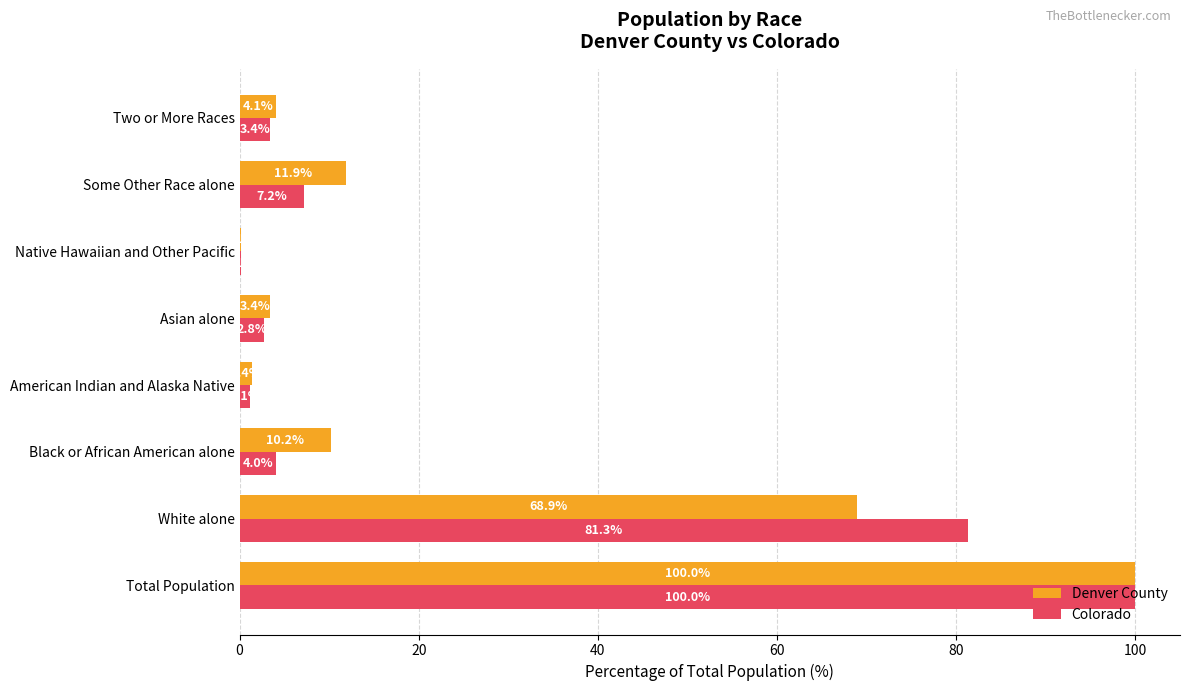

What is the total value across all series at Black or African American alone?

14.2